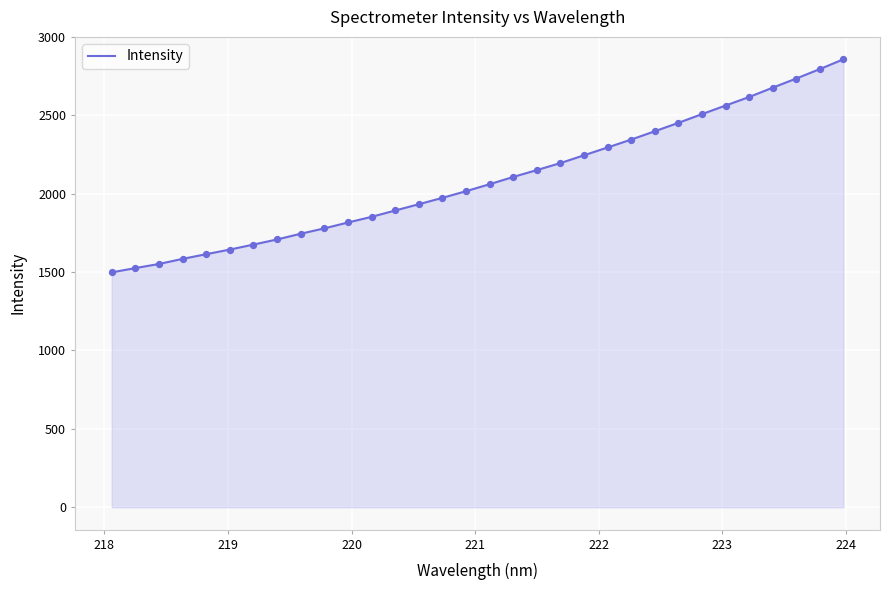

What is the maximum value shown in the chart?

2857.4